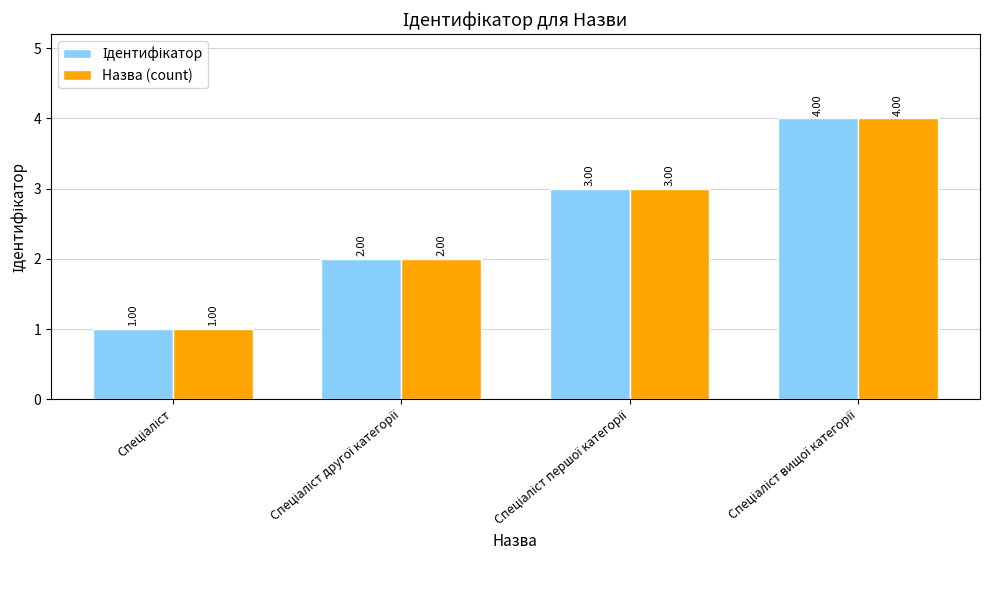

Does the chart contain stacked bars?

No